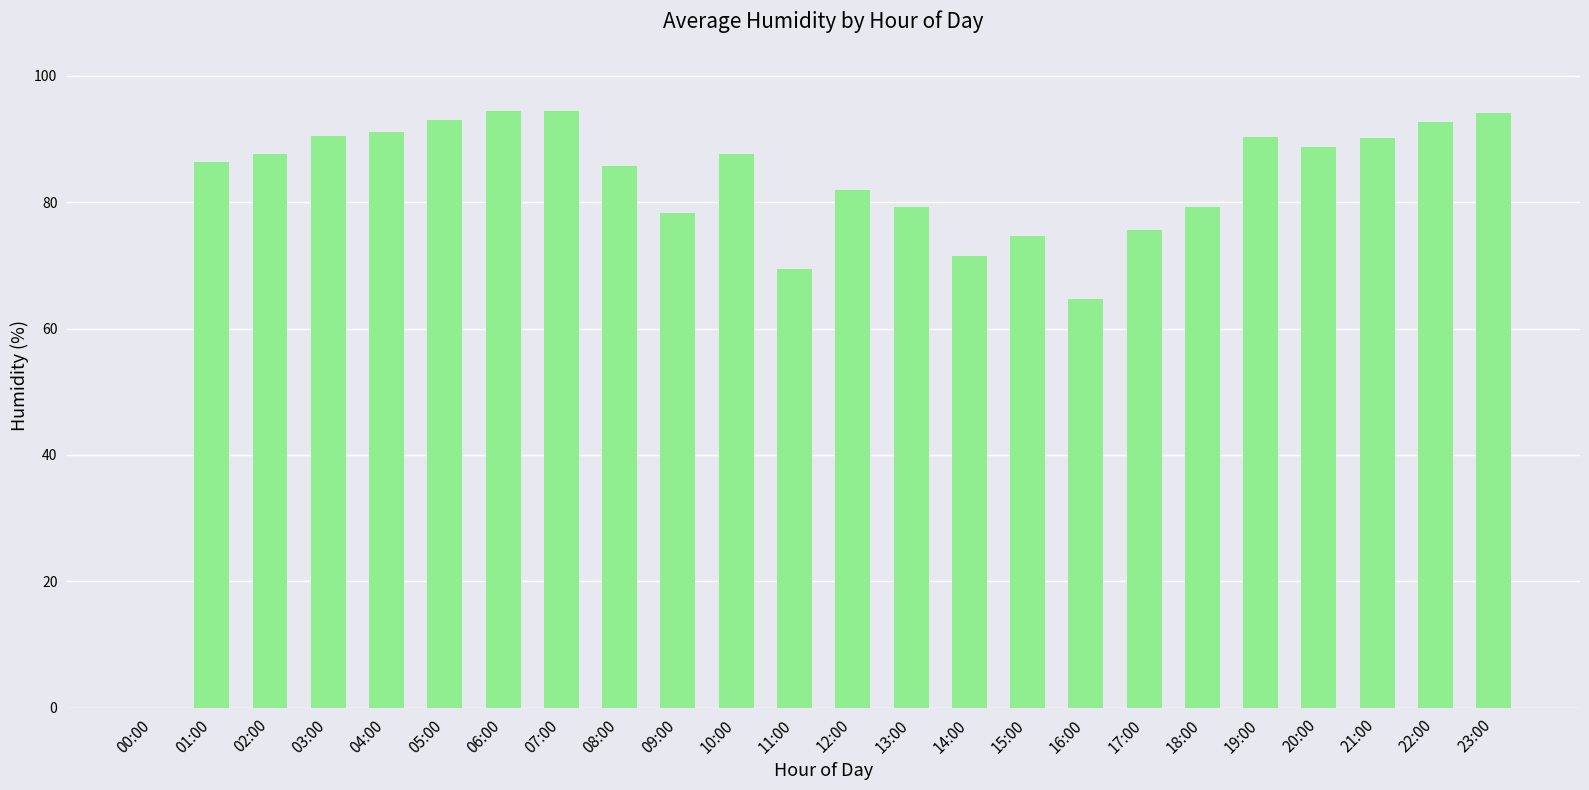

Which has a higher value, 20:00 or 18:00?

20:00